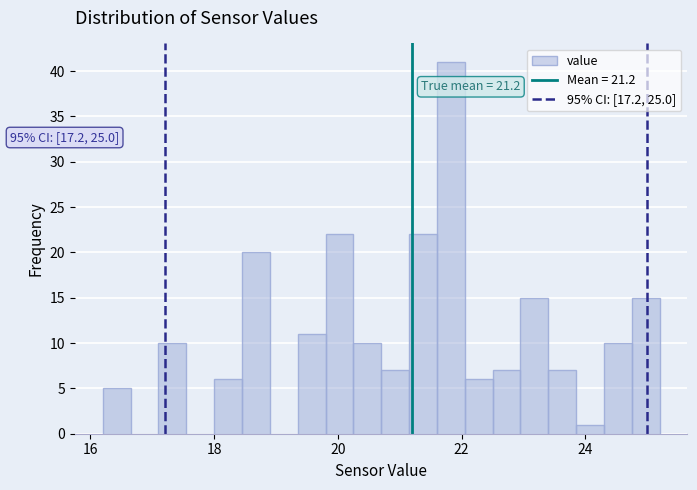

Read against the x-axis, roughly where is the centre of the tallest bar?

21.8